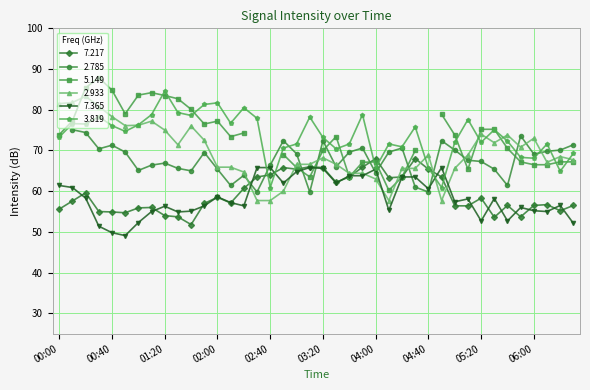

How many values in the 7.217 series exceed 57?

21